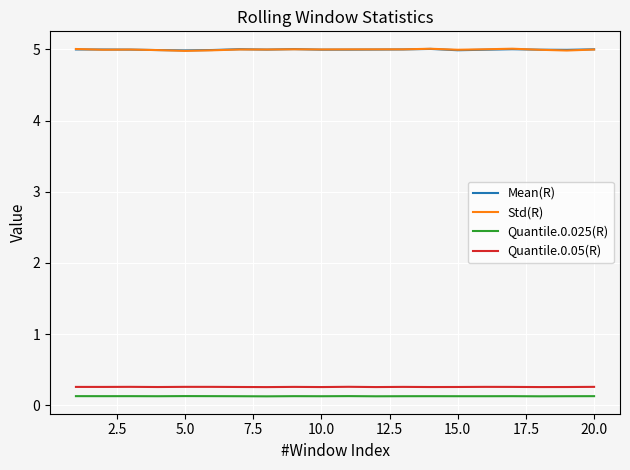

What is the maximum value shown in the chart?

5.0